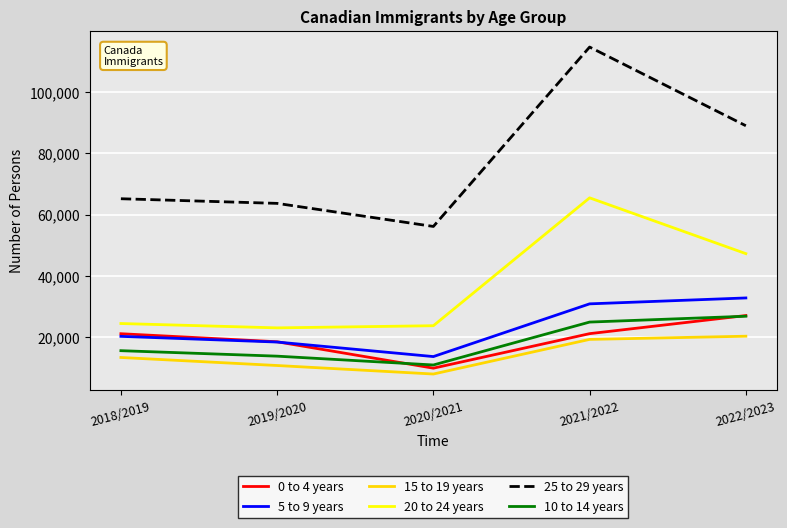

Does the chart display data point markers on the line(s)?

No